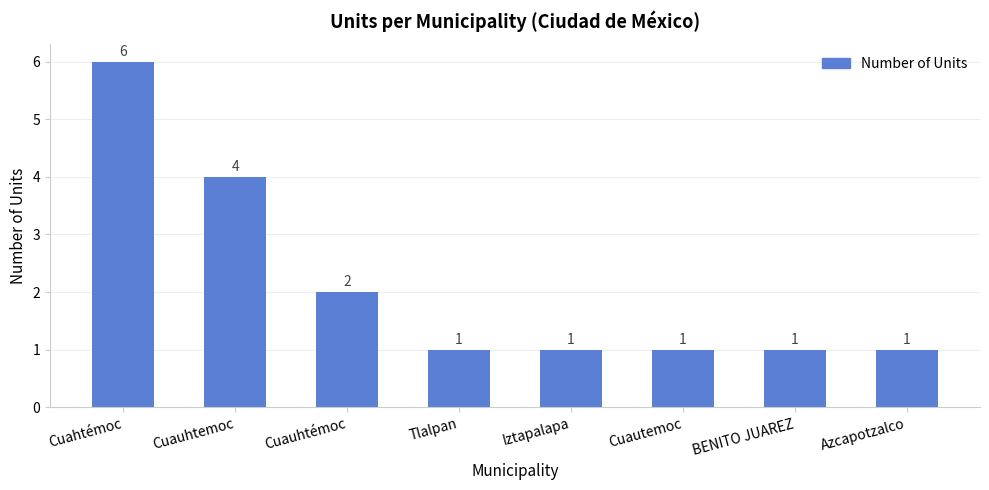

How many values exceed 1?

3